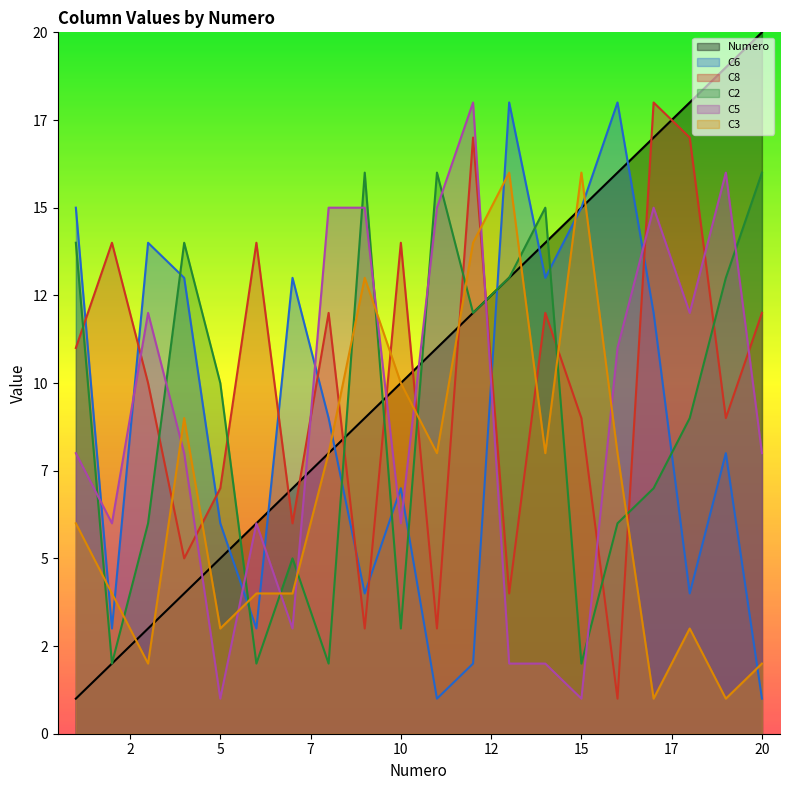

What is the value of the C5 point at the 2nd from the left?

6